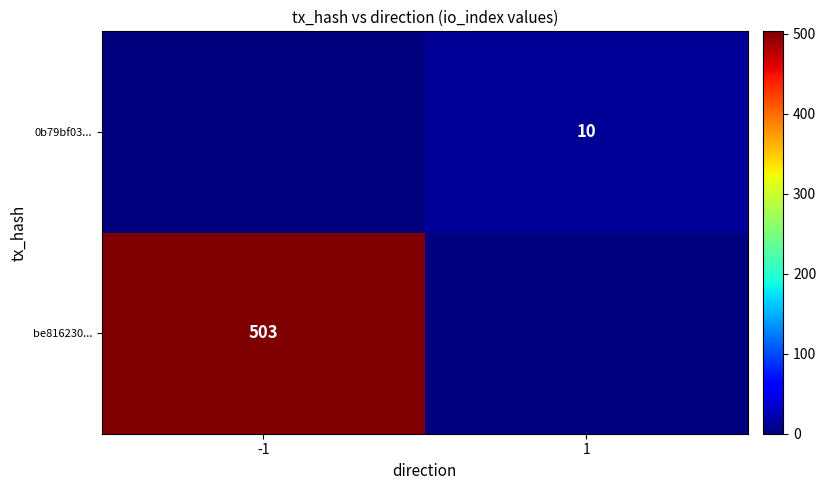

Is it true that be816230... equals 503 at -1?

True